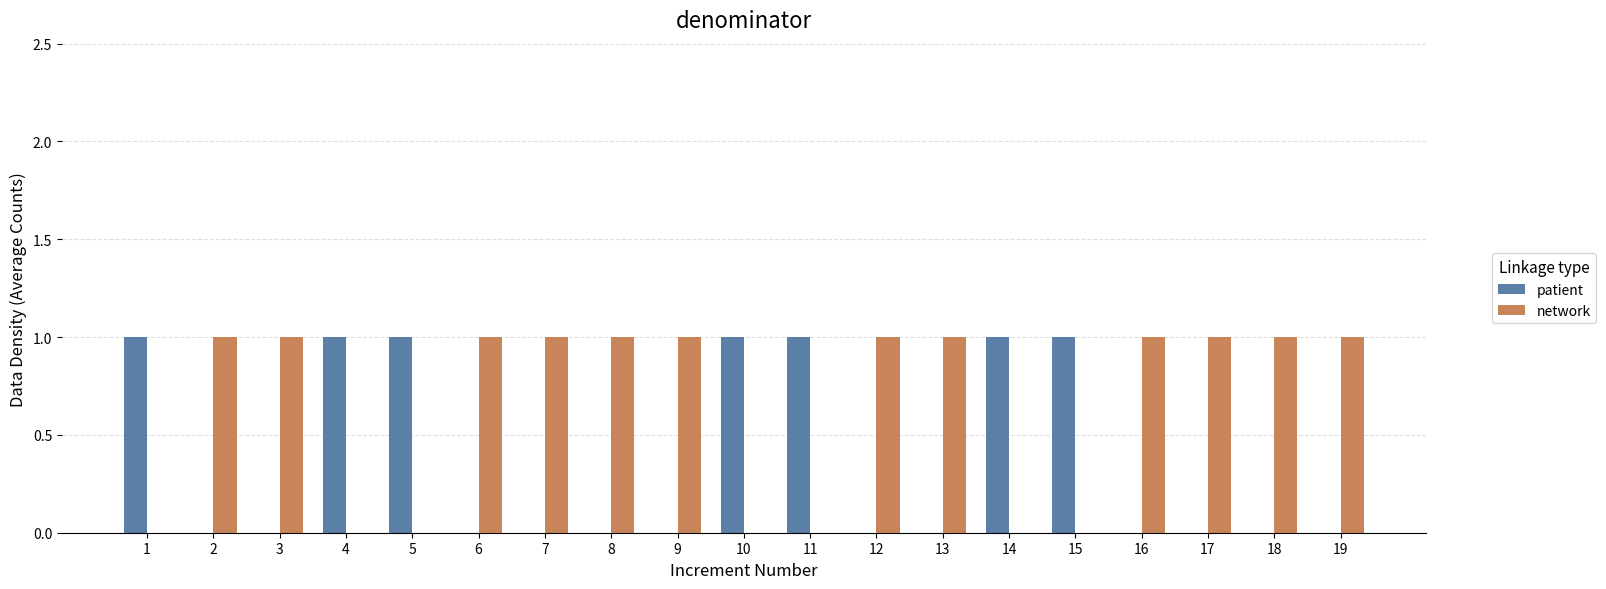

Does the chart contain stacked bars?

No